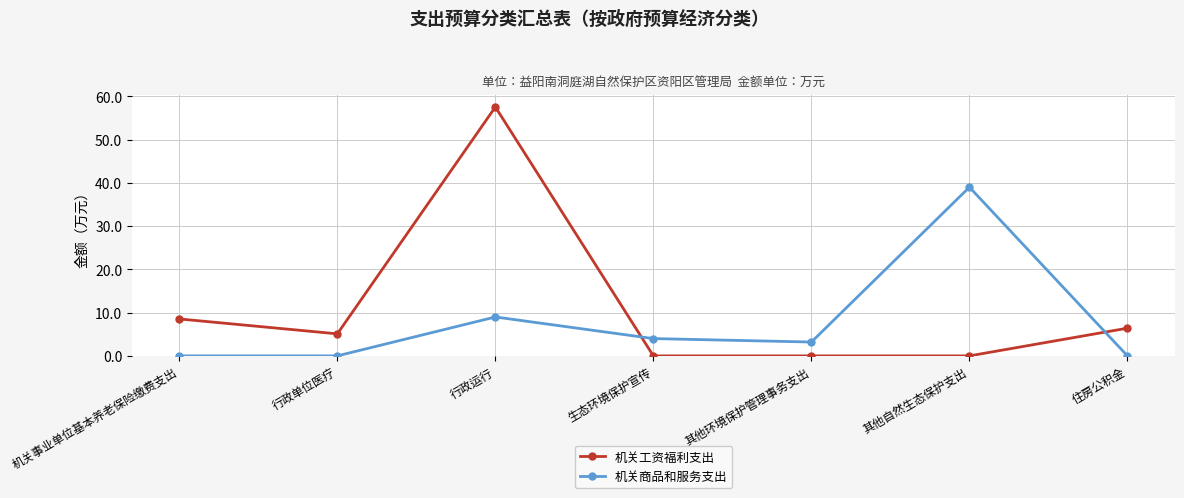

What is the difference between the second highest and second lowest values in the 机关工资福利支出 series?

8.5